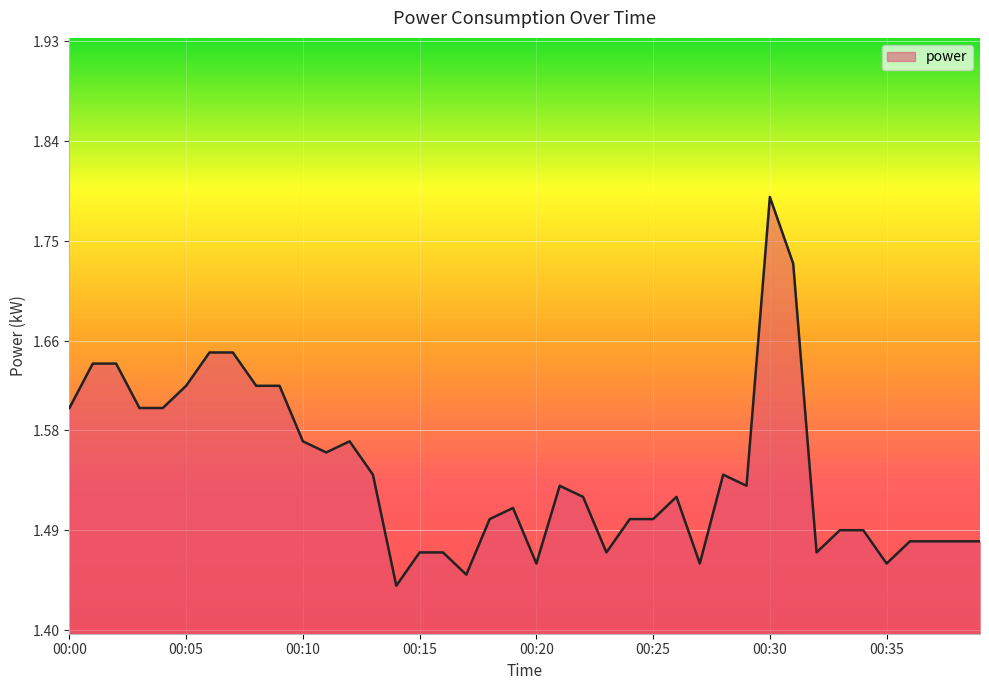

Does the chart display data point markers on the line(s)?

No